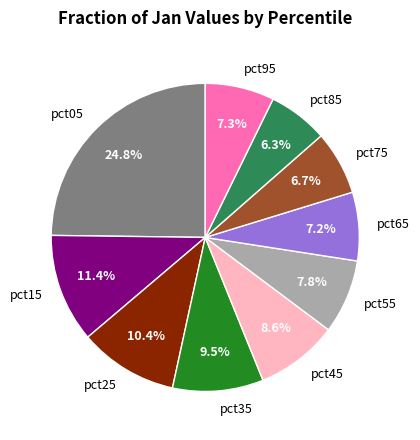

True or false: pct05 accounts for 32% of the total.

False